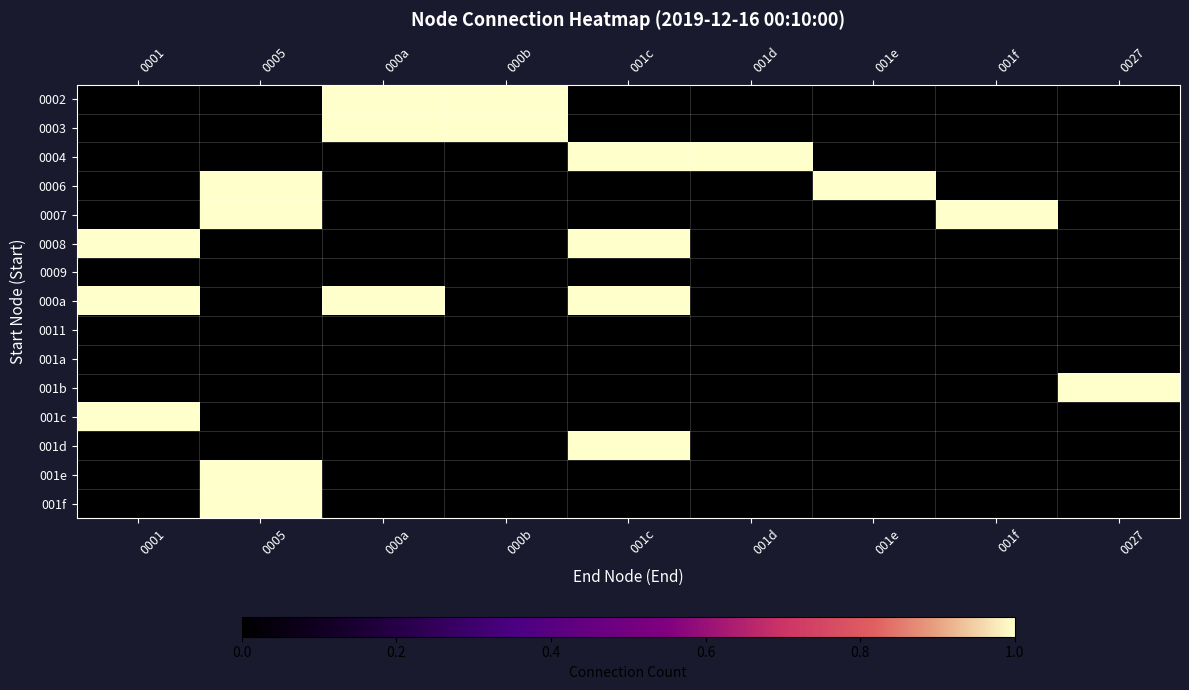

Reading right to left, list all the values displayed in this chart.

0002: 0027=0	001f=0	001e=0	001d=0	001c=0	000b=1	000a=1	0005=0	0001=0
0003: 0027=0	001f=0	001e=0	001d=0	001c=0	000b=1	000a=1	0005=0	0001=0
0004: 0027=0	001f=0	001e=0	001d=1	001c=1	000b=0	000a=0	0005=0	0001=0
0006: 0027=0	001f=0	001e=1	001d=0	001c=0	000b=0	000a=0	0005=1	0001=0
0007: 0027=0	001f=1	001e=0	001d=0	001c=0	000b=0	000a=0	0005=1	0001=0
0008: 0027=0	001f=0	001e=0	001d=0	001c=1	000b=0	000a=0	0005=0	0001=1
0009: 0027=0	001f=0	001e=0	001d=0	001c=0	000b=0	000a=0	0005=0	0001=0
000a: 0027=0	001f=0	001e=0	001d=0	001c=1	000b=0	000a=1	0005=0	0001=1
0011: 0027=0	001f=0	001e=0	001d=0	001c=0	000b=0	000a=0	0005=0	0001=0
001a: 0027=0	001f=0	001e=0	001d=0	001c=0	000b=0	000a=0	0005=0	0001=0
001b: 0027=1	001f=0	001e=0	001d=0	001c=0	000b=0	000a=0	0005=0	0001=0
001c: 0027=0	001f=0	001e=0	001d=0	001c=0	000b=0	000a=0	0005=0	0001=1
001d: 0027=0	001f=0	001e=0	001d=0	001c=1	000b=0	000a=0	0005=0	0001=0
001e: 0027=0	001f=0	001e=0	001d=0	001c=0	000b=0	000a=0	0005=1	0001=0
001f: 0027=0	001f=0	001e=0	001d=0	001c=0	000b=0	000a=0	0005=1	0001=0